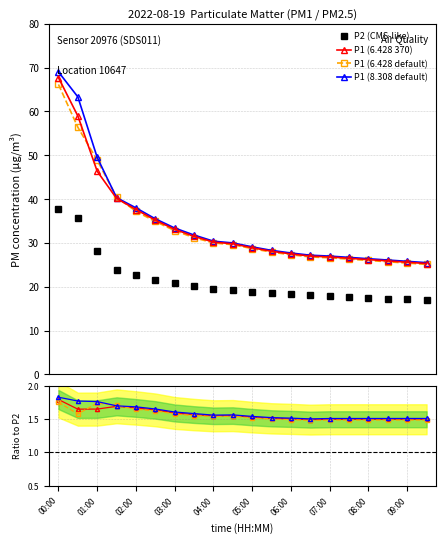

Count the number of data series in this chart.

4